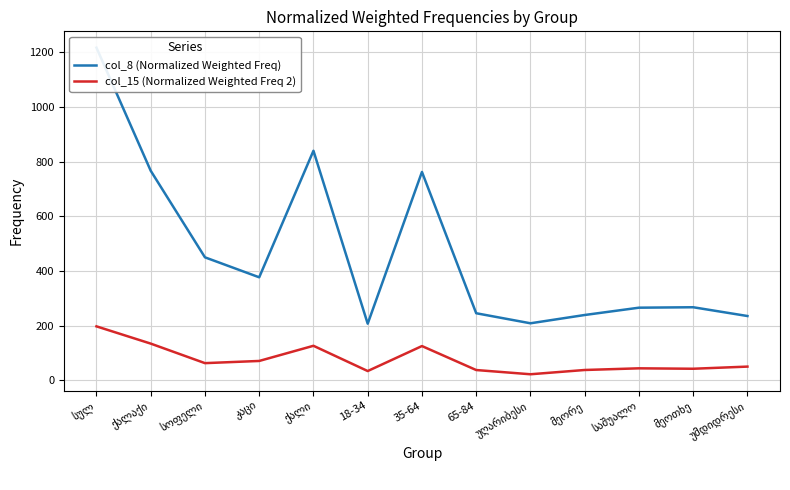

What position from the right is მეორე?

4